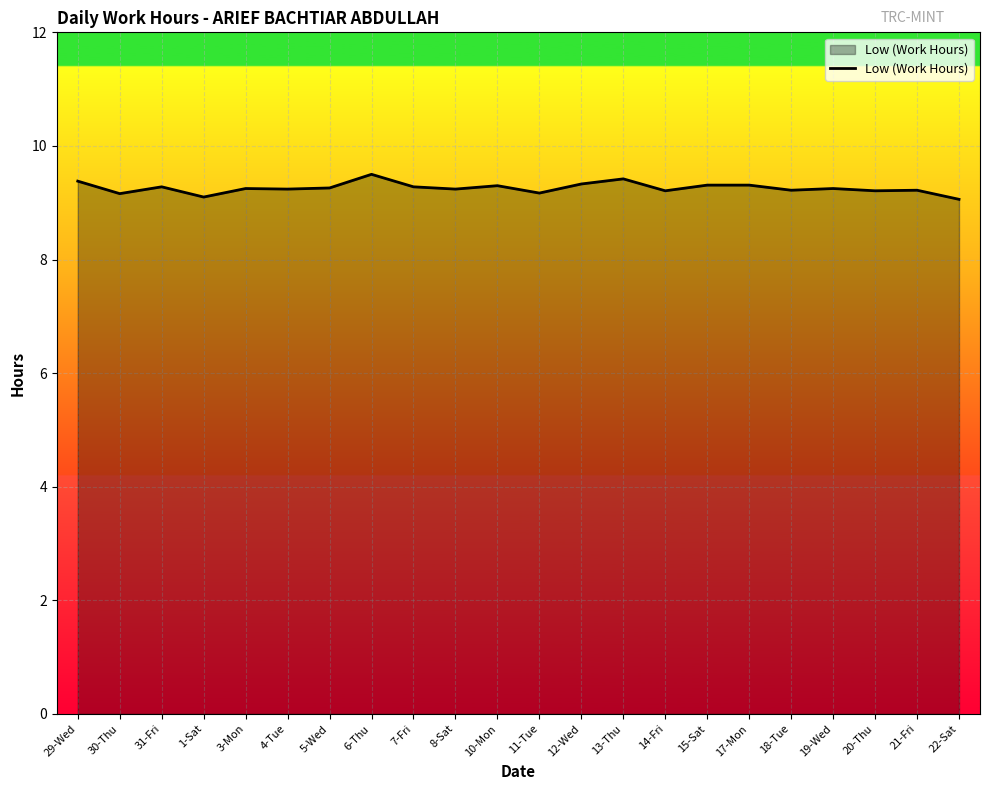

What is the minimum value shown in the chart?

9.1